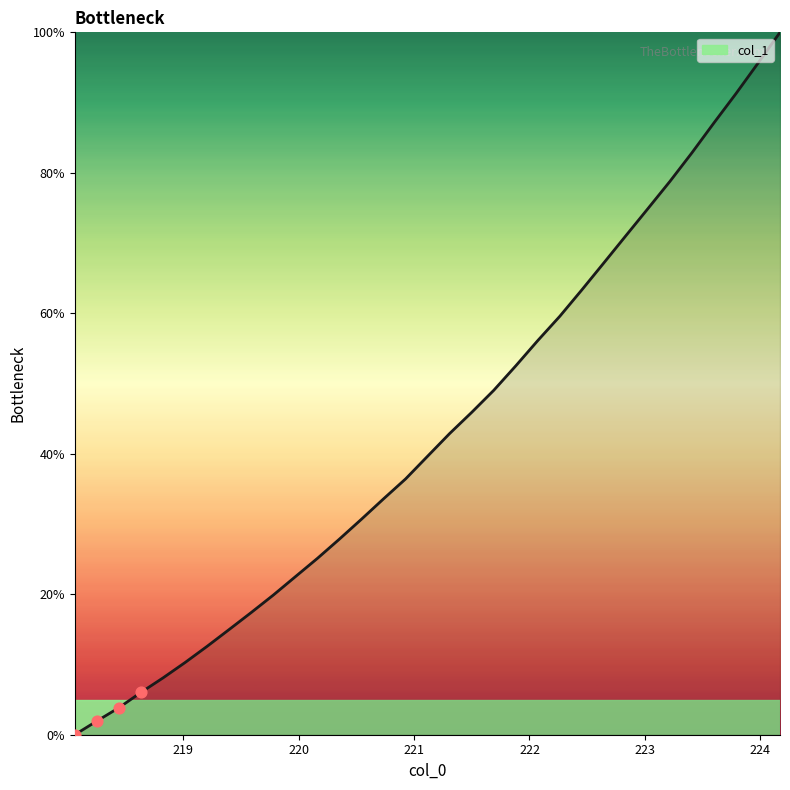

What is the maximum value shown in the chart?

100.0